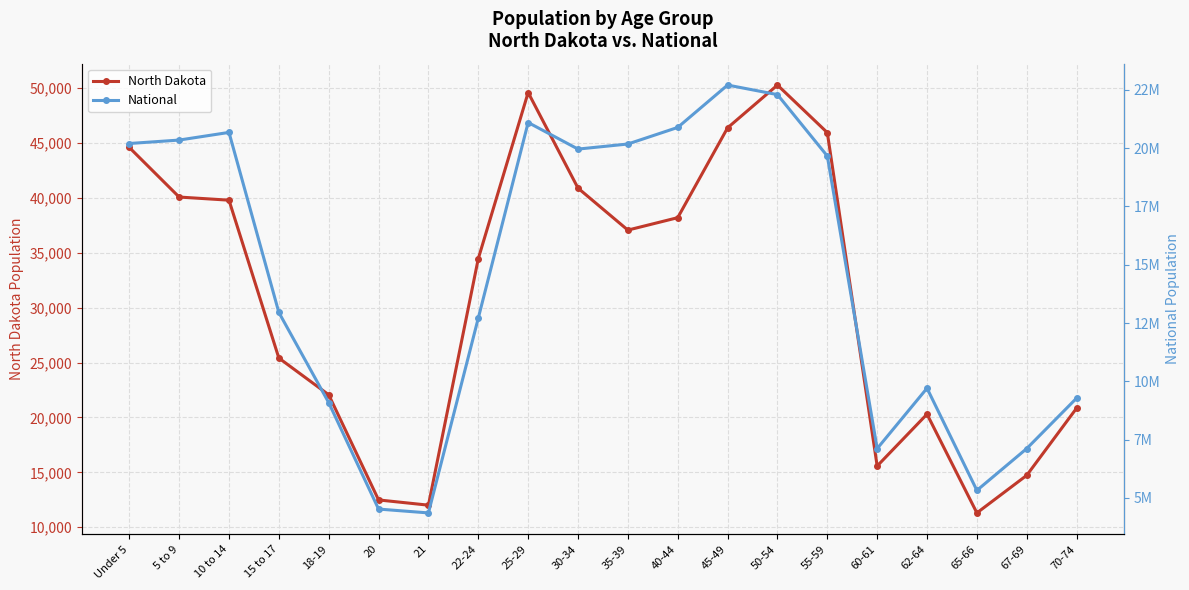

Does the chart display data point markers on the line(s)?

Yes